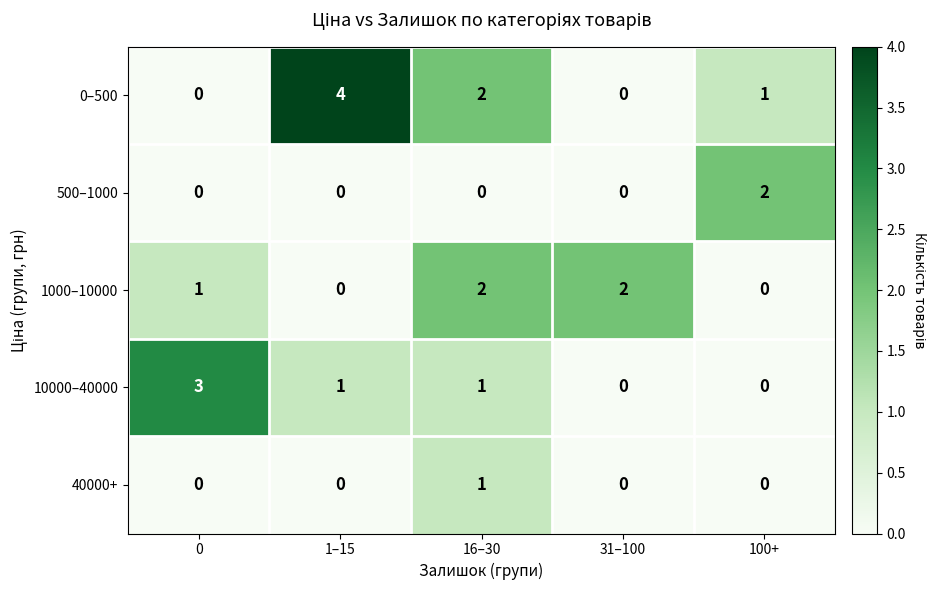

What is the approximate value of 10000–40000 at 0?

3